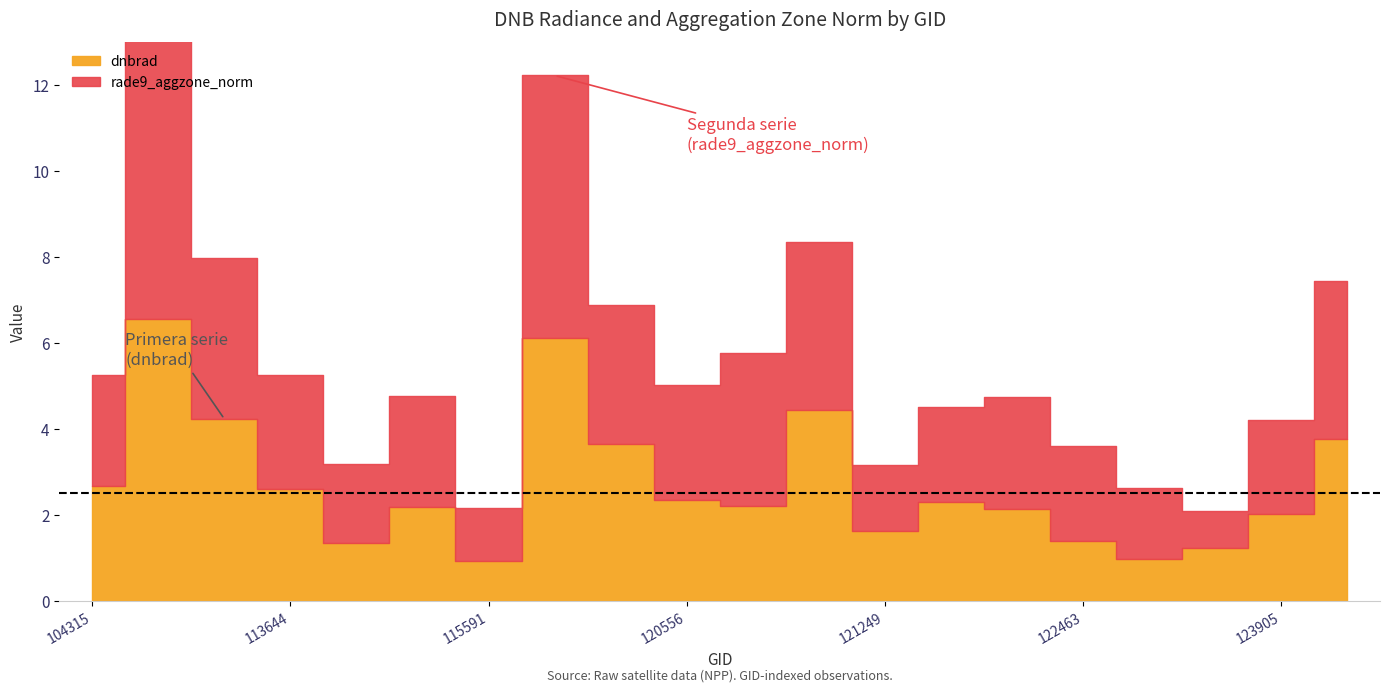

The value of dnbrad at 113478 is 6.8. True or false?

False